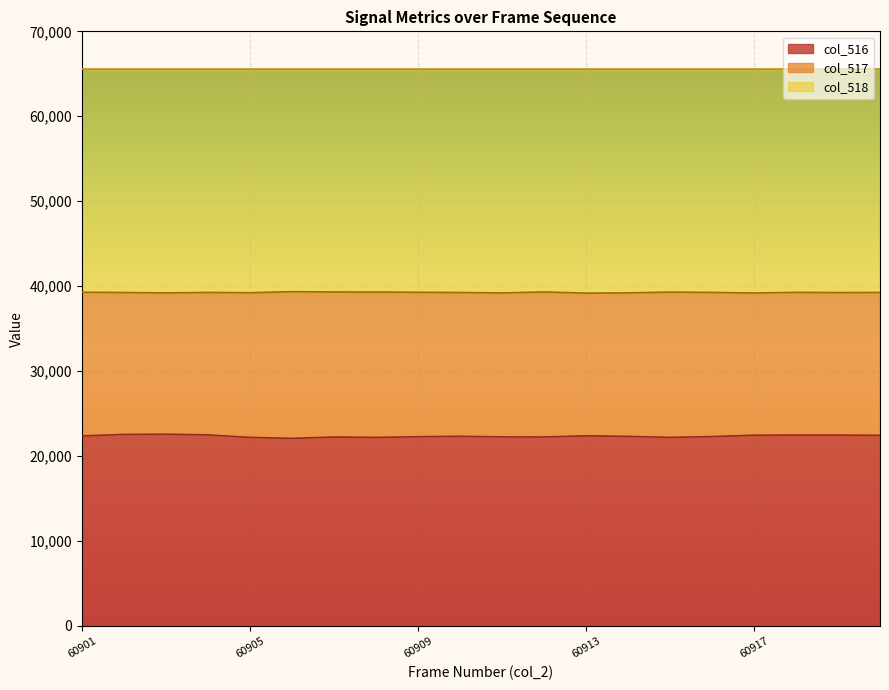

True or false: col_516 has more than 2 points higher than both neighbors.

True